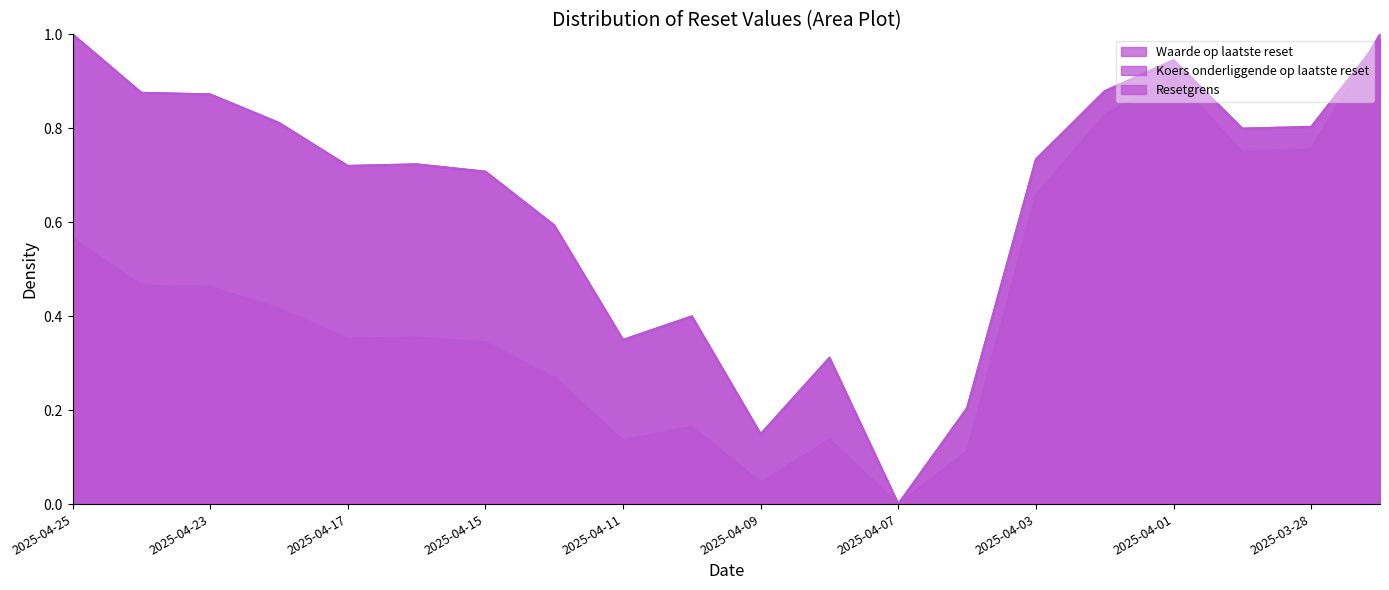

Which series has the largest range (max minus min)?

Waarde op laatste reset